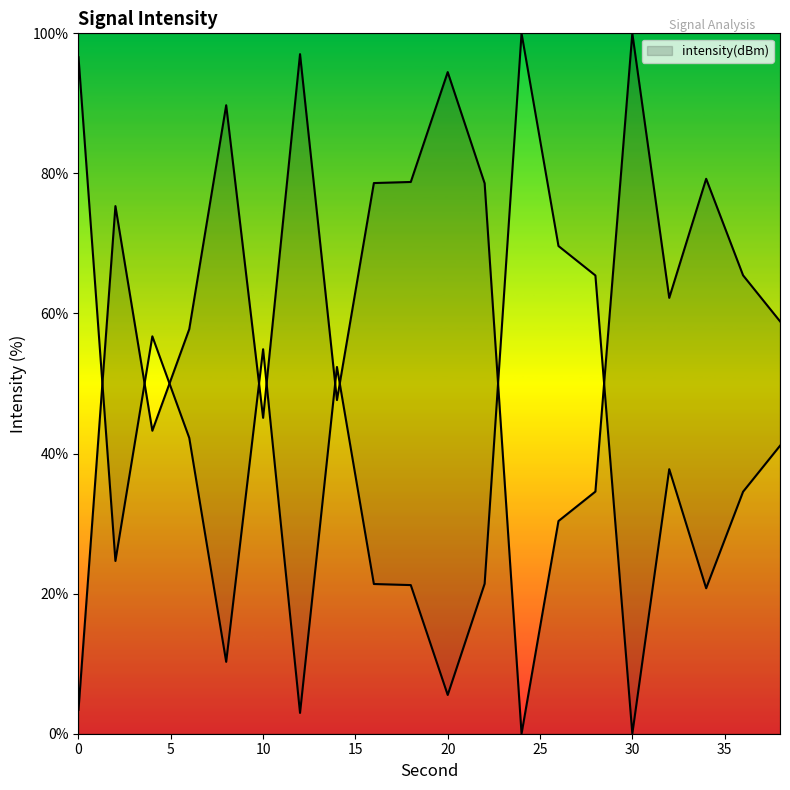

Which label corresponds to the largest value in the chart?

30